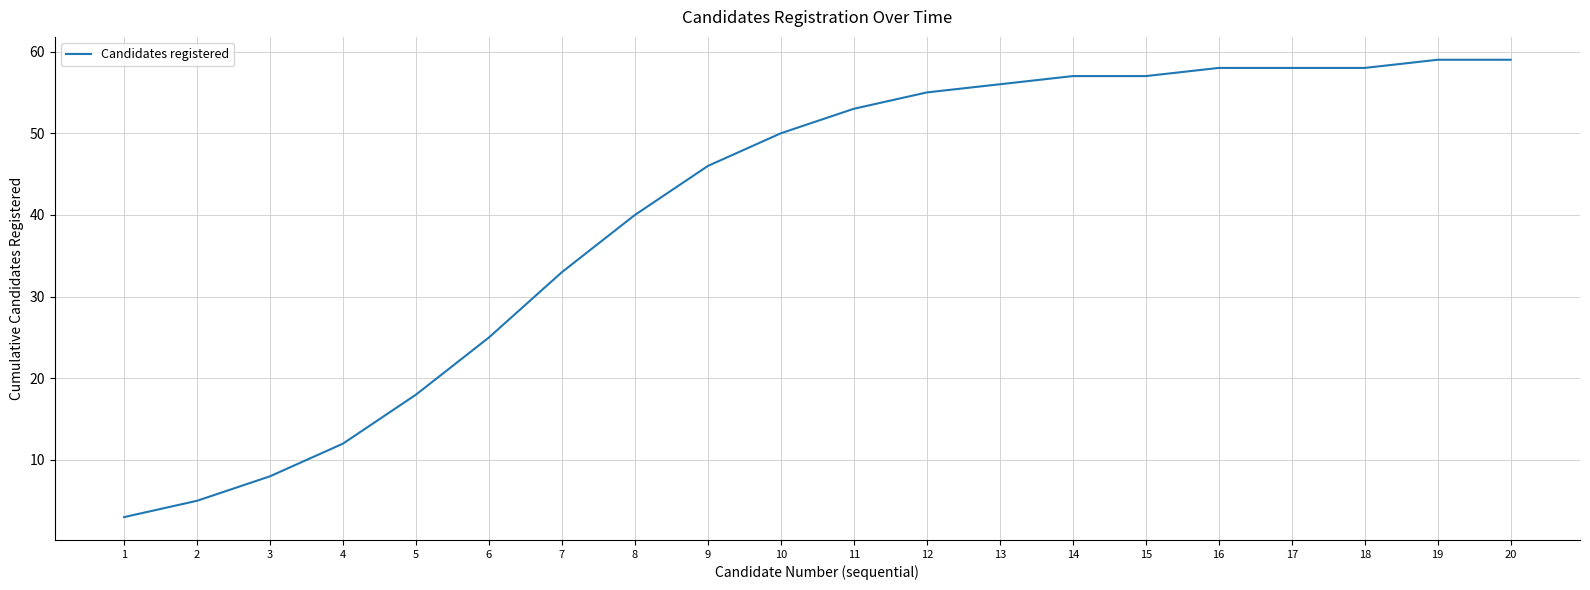

Approximately how many times larger is the value at 9 compared to 15?

0.8